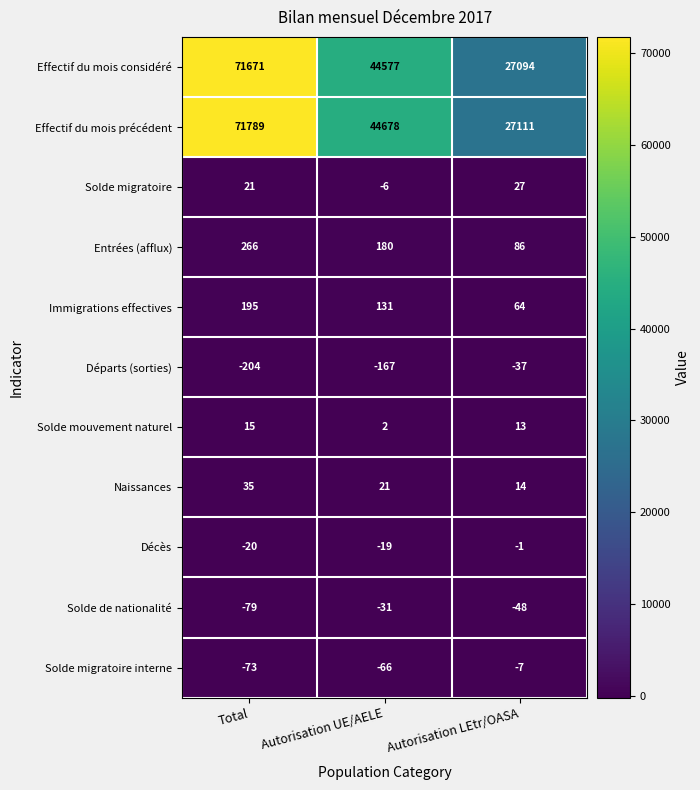

The Solde de nationalité series shows -77 at Autorisation LEtr/OASA. True or false?

False